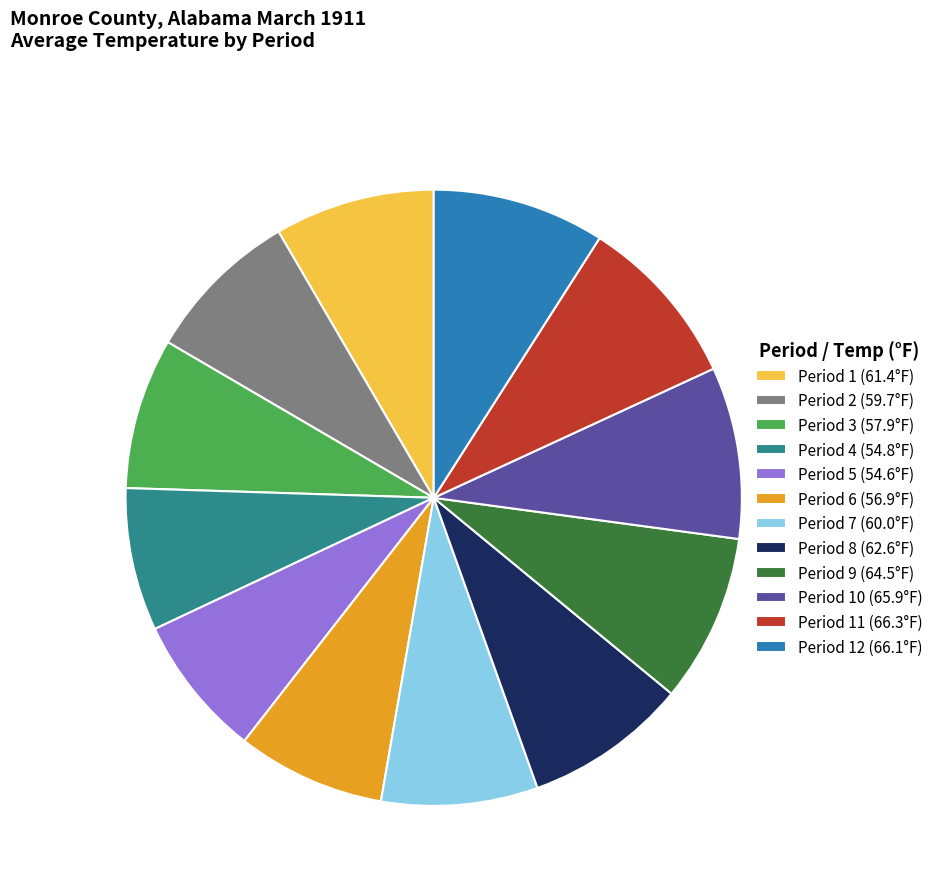

The Period 8 (62.6°F) slice represents 2% of the pie. True or false?

False